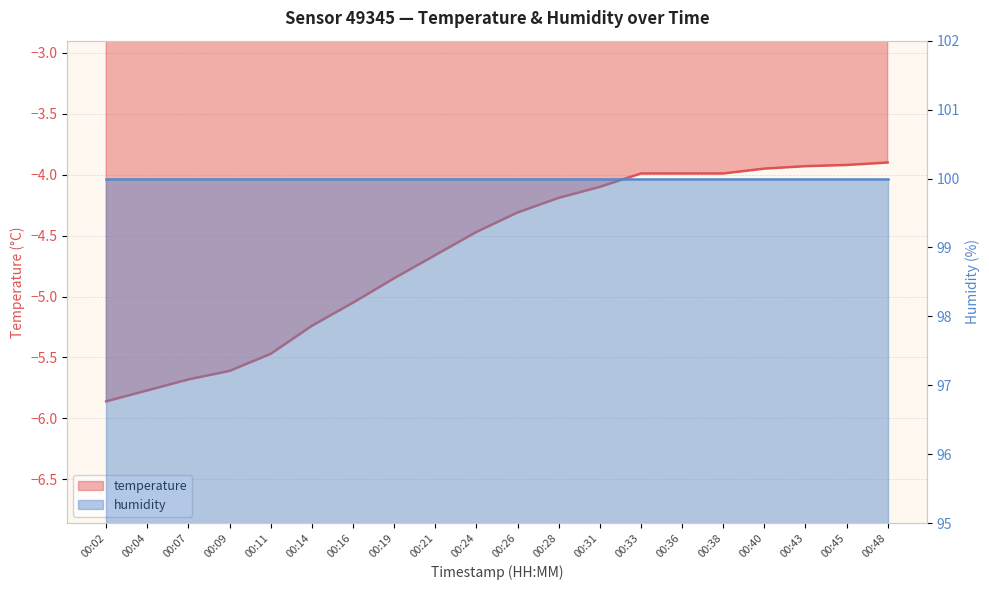

The value at 00:07 is -5.7. True or false?

True